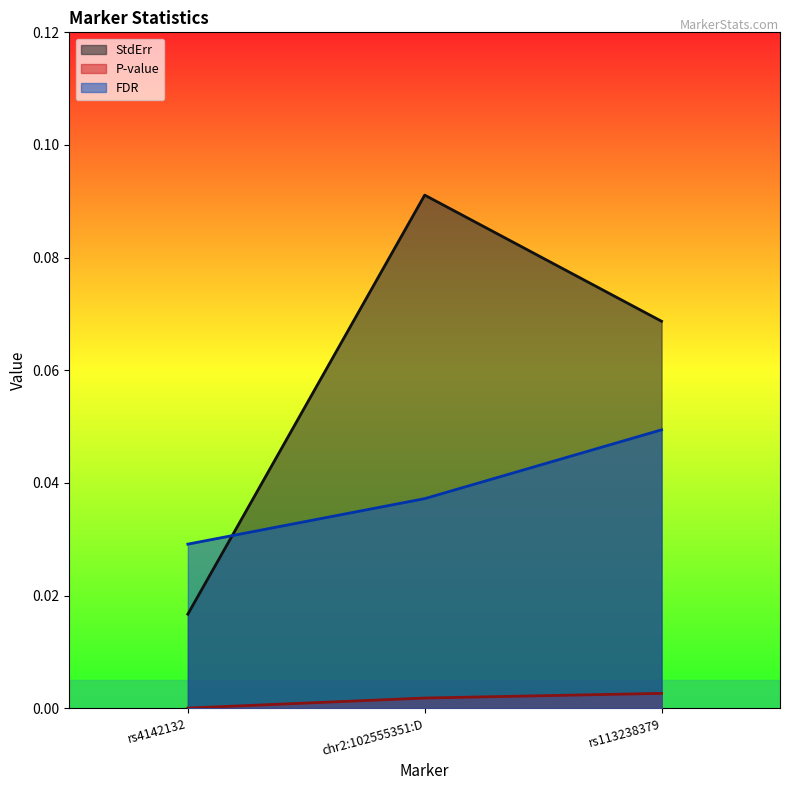

What is the label of the 3rd point from the left?

rs113238379